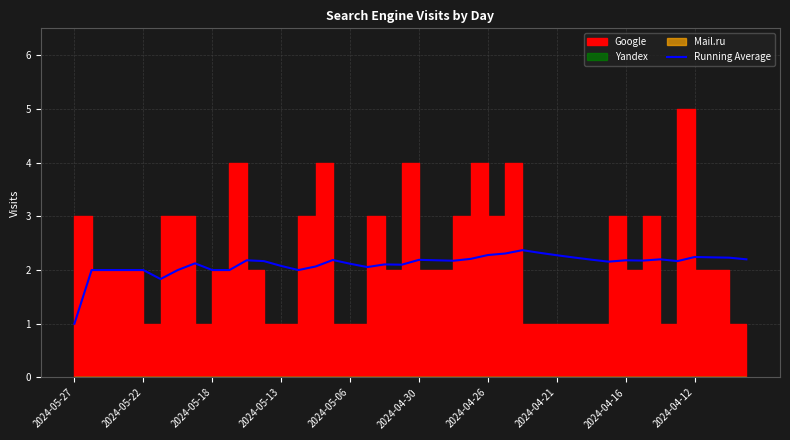

Which has a higher value, 29 or 26?

26